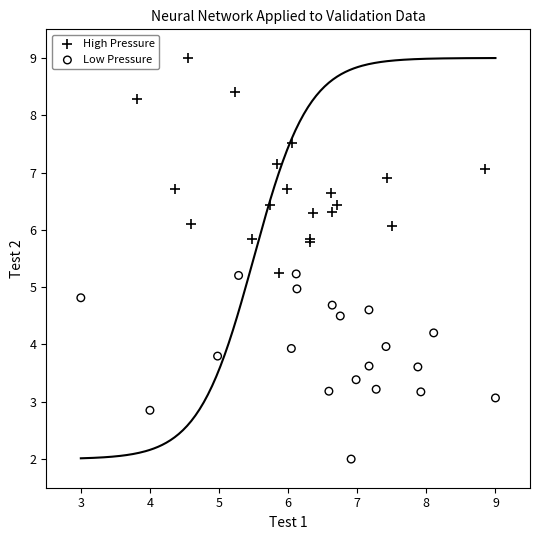

Which series contains the highest Y value?

High Pressure